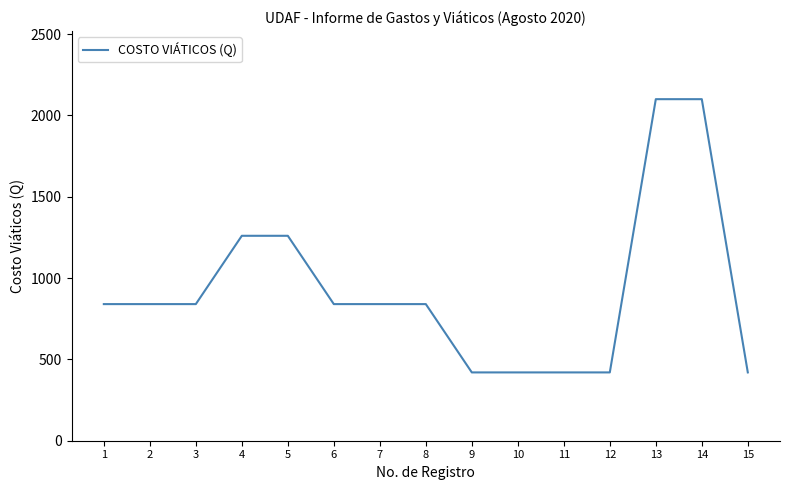

Which has a higher value, 11 or 3?

3